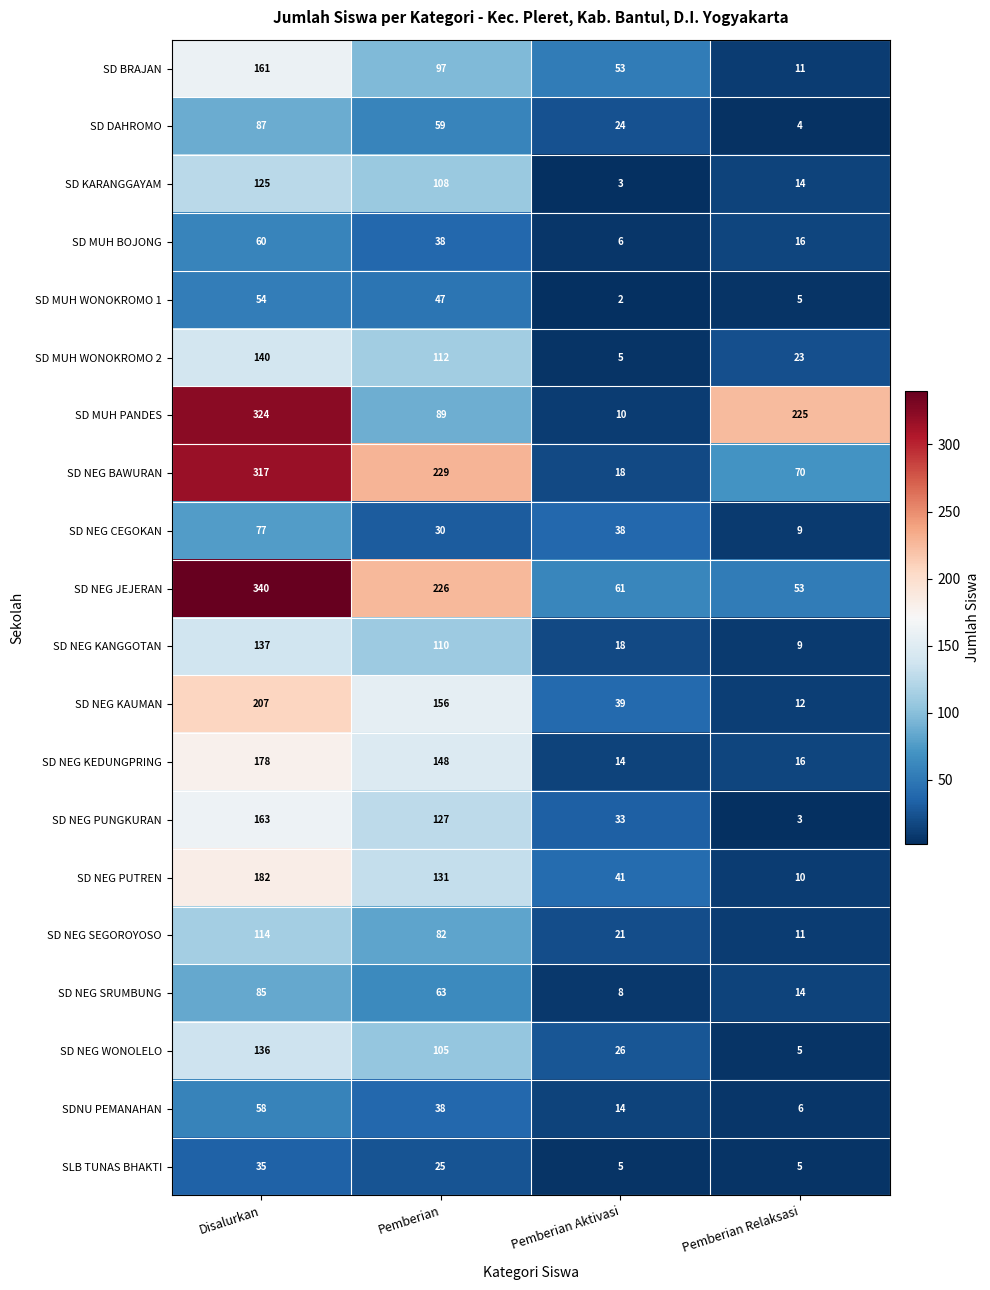

The value of SD NEG PUNGKURAN at Pemberian is 127. True or false?

True